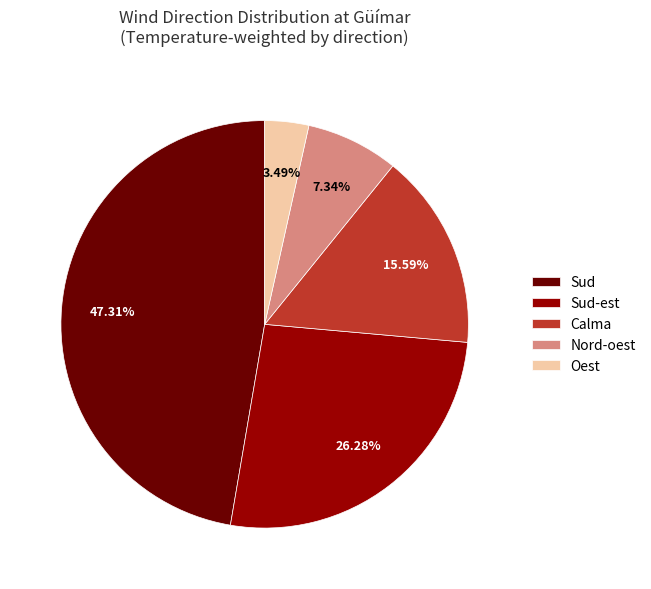

Count the number of slices in the pie.

5